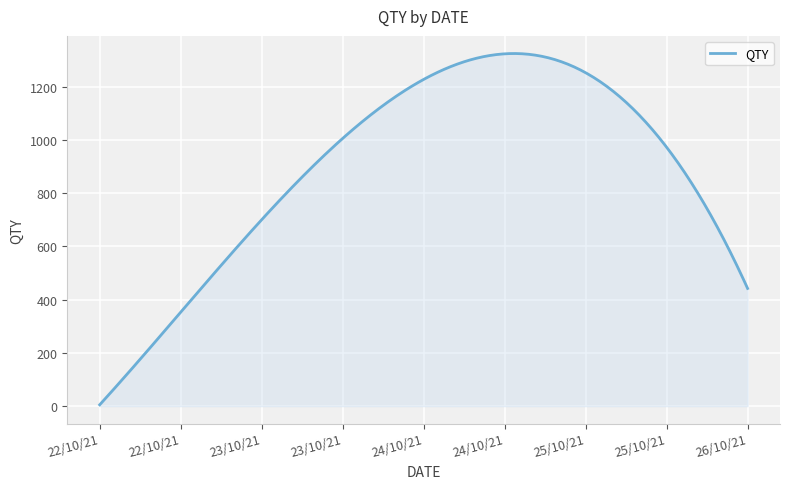

What is the greatest value displayed?

1324.1